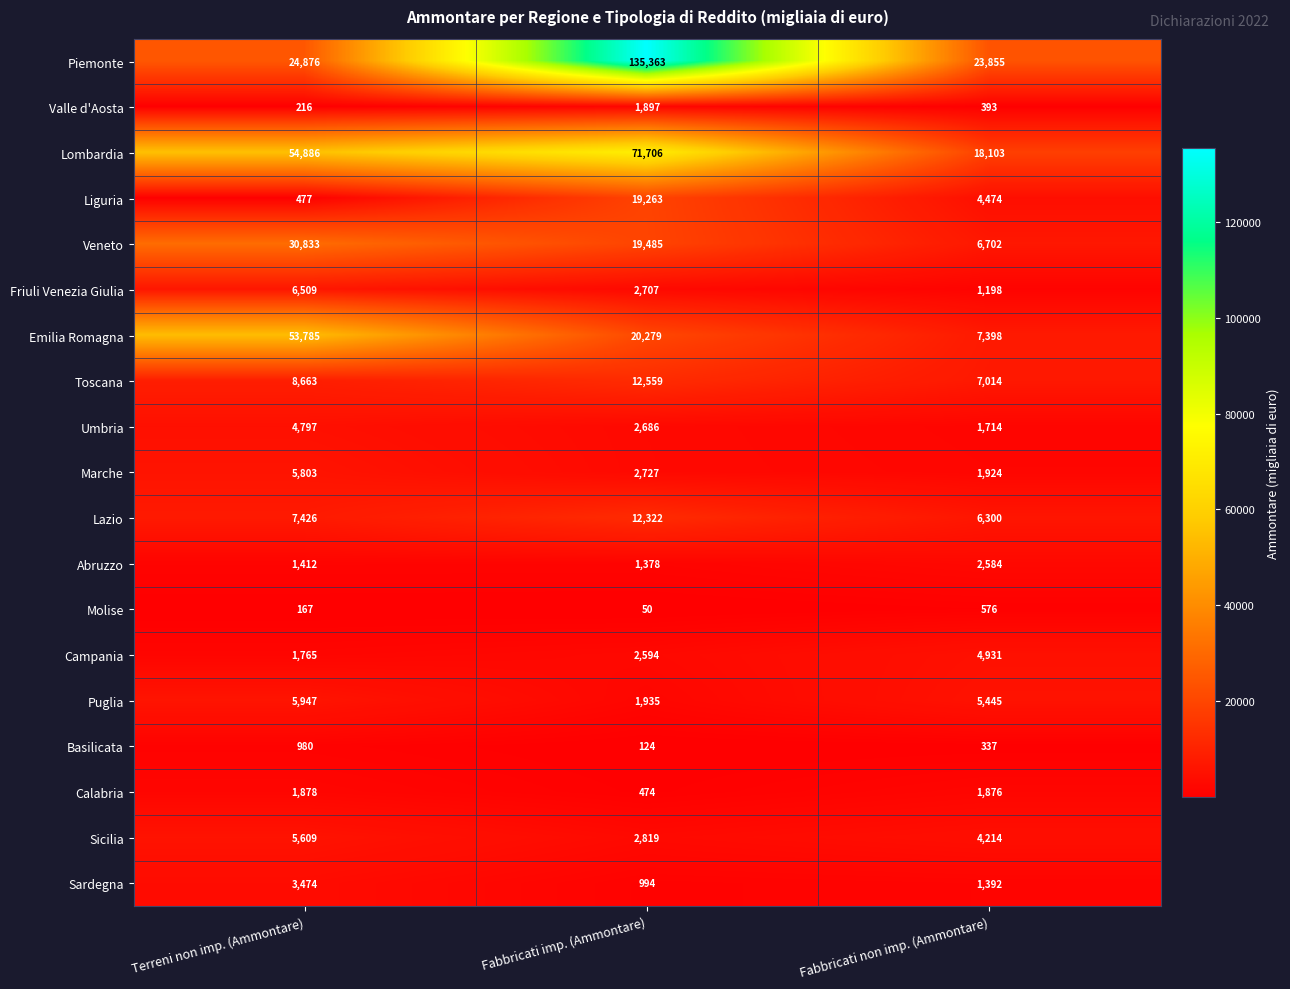

At Fabbricati imp. (Ammontare), list the series in order from largest to smallest.

Piemonte, Lombardia, Emilia Romagna, Veneto, Liguria, Toscana, Lazio, Sicilia, Marche, Friuli Venezia Giulia, Umbria, Campania, Puglia, Valle d'Aosta, Abruzzo, Sardegna, Calabria, Basilicata, Molise